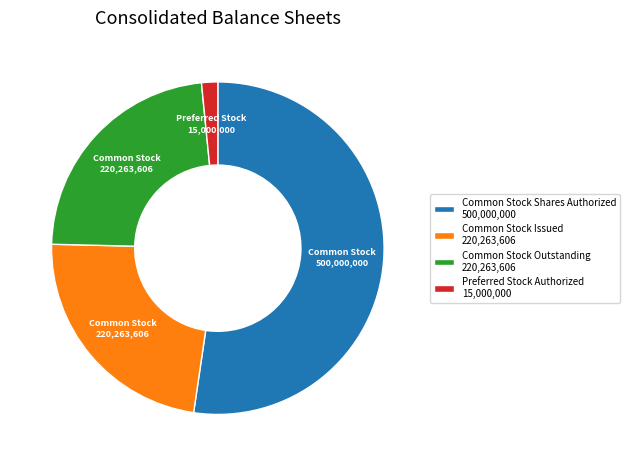

What is the smallest slice in the pie chart?

Preferred Stock Authorized 15,000,000